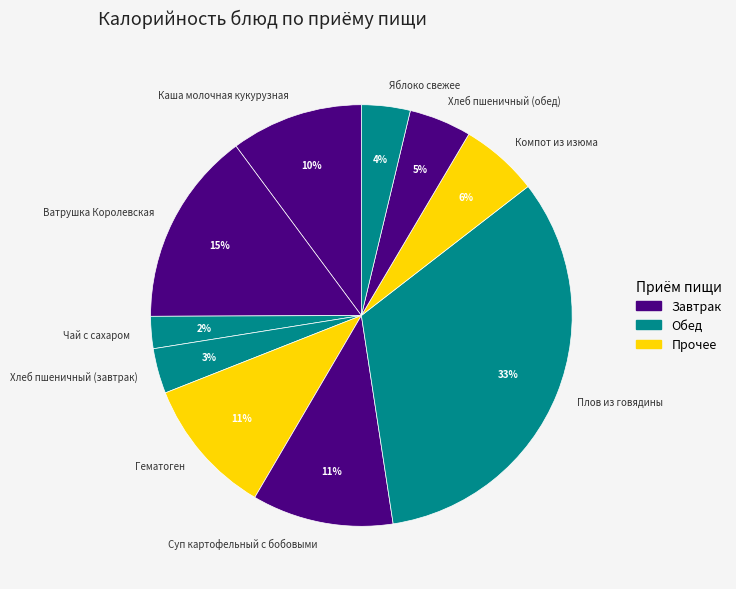

True or false: Хлеб пшеничный (обед) accounts for 11% of the total.

False